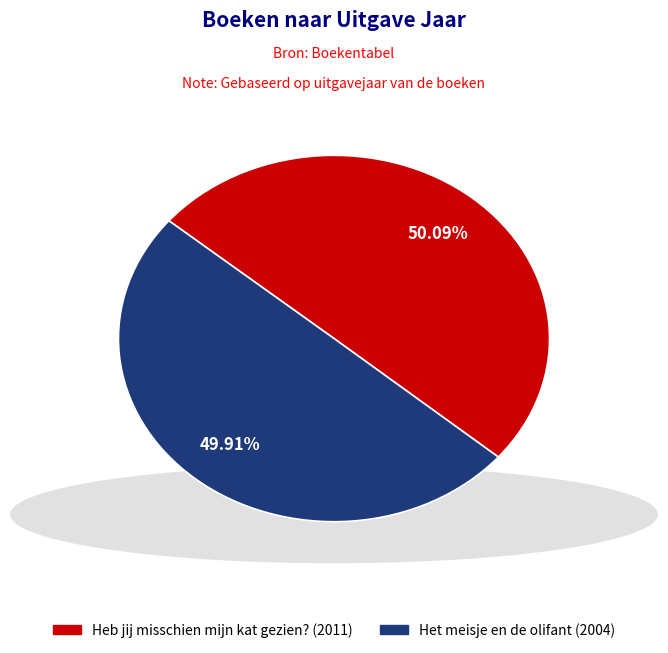

Does any single category account for the majority?

Yes